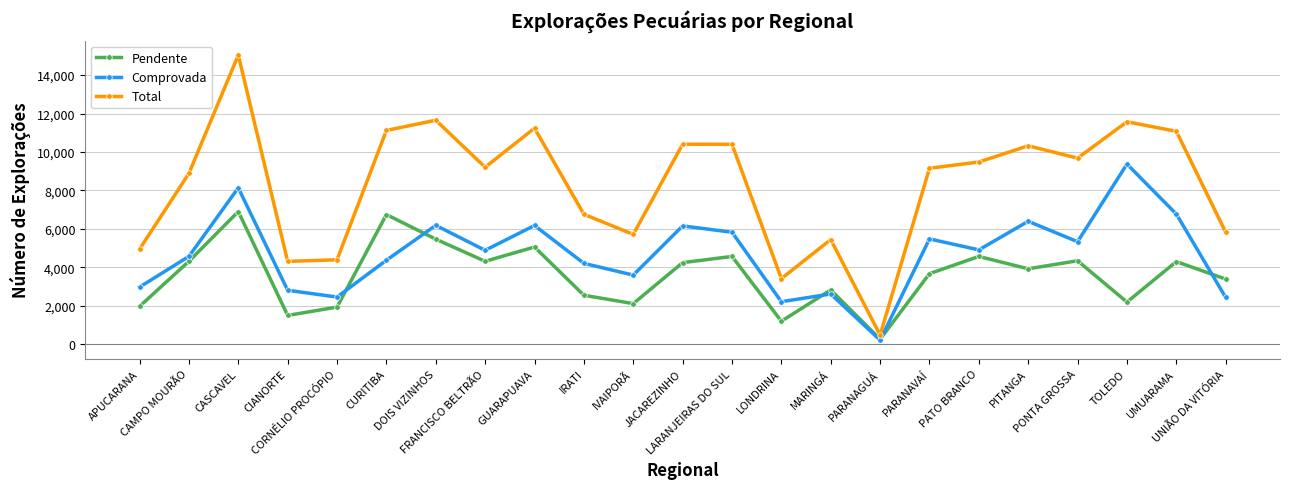

What is the smallest value displayed?

217